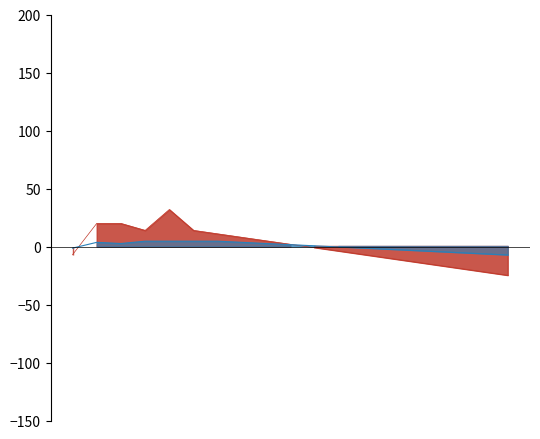

Reading left to right, list all the values displayed in this chart.

temperature: 00:01=-7.1	00:21=19.9	00:44=19.9	01:06=13.9	01:28=31.9	01:52=13.9	02:15=10.9	02:37=7.9	03:00=4.9	03:22=1.9	03:45=-1.1	04:07=-4.1	04:30=-7.1	04:52=-10.1	05:15=-13.1	05:37=-16.1	06:00=-19.1	06:22=-22.1	06:45=-25.1
humidity: 00:01=-1.4	00:21=3.6	00:44=2.6	01:06=4.6	01:28=4.6	01:52=4.6	02:15=4.6	02:37=3.6	03:00=2.6	03:22=1.6	03:45=0.6	04:07=-0.4	04:30=-1.4	04:52=-2.4	05:15=-3.4	05:37=-4.4	06:00=-5.4	06:22=-6.4	06:45=-7.4